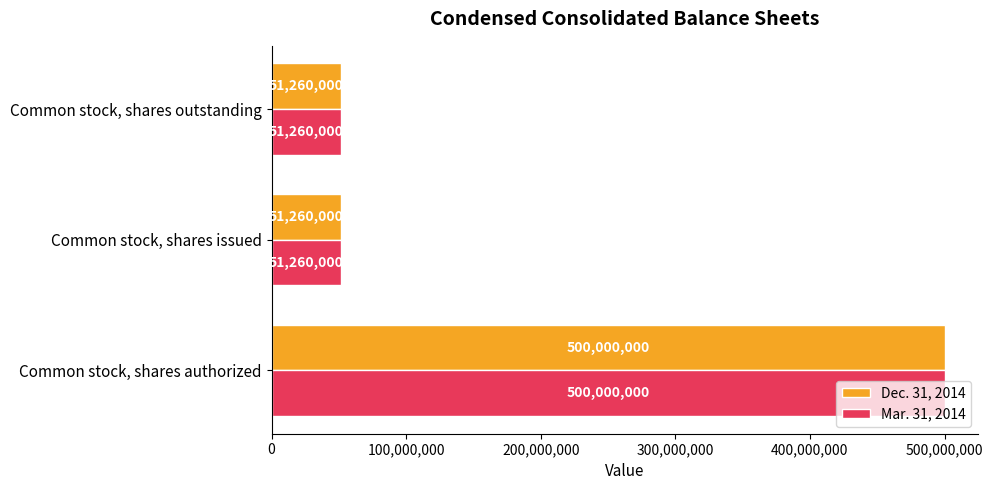

Count the Mar. 31, 2014 values in the range 51260000 to 500000000.

3